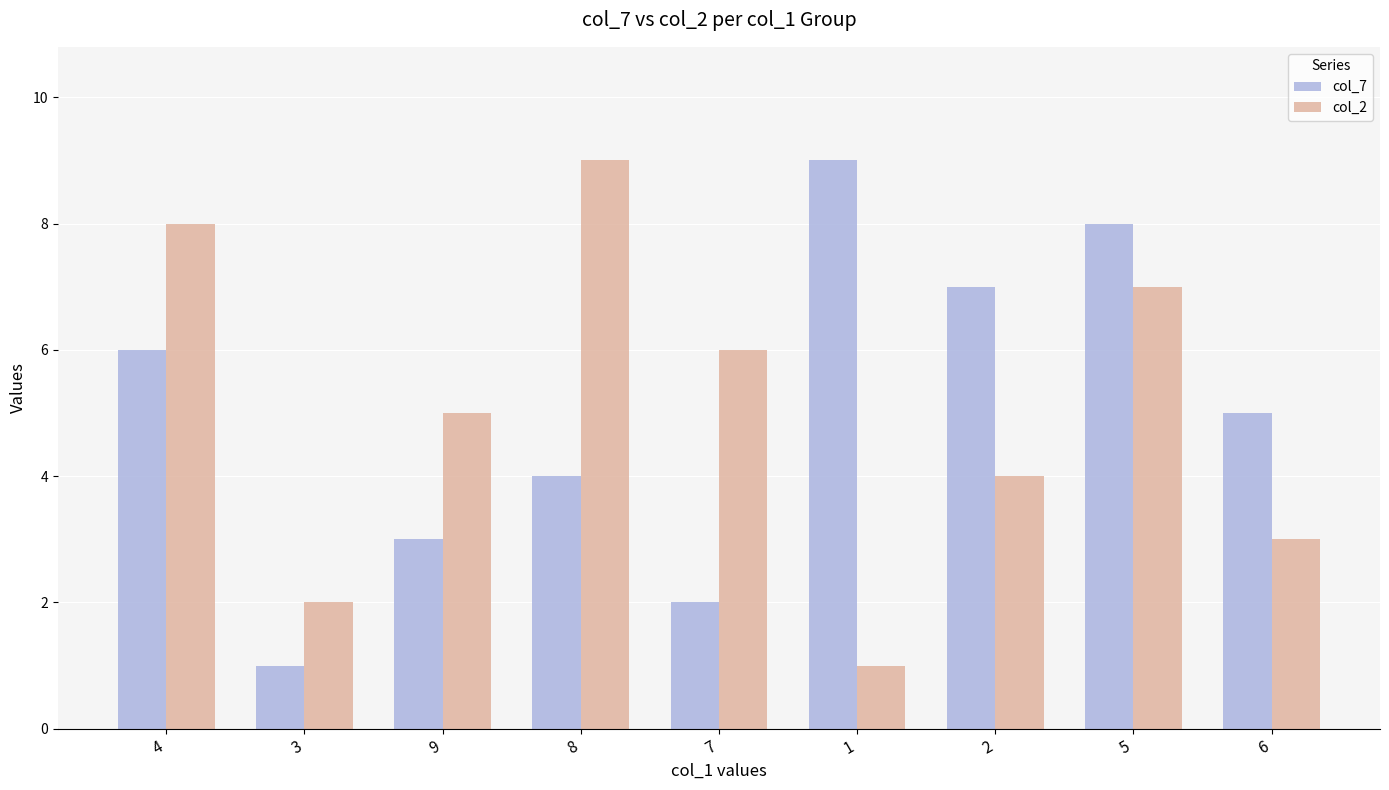

The col_2 series shows 2 at 8. True or false?

False